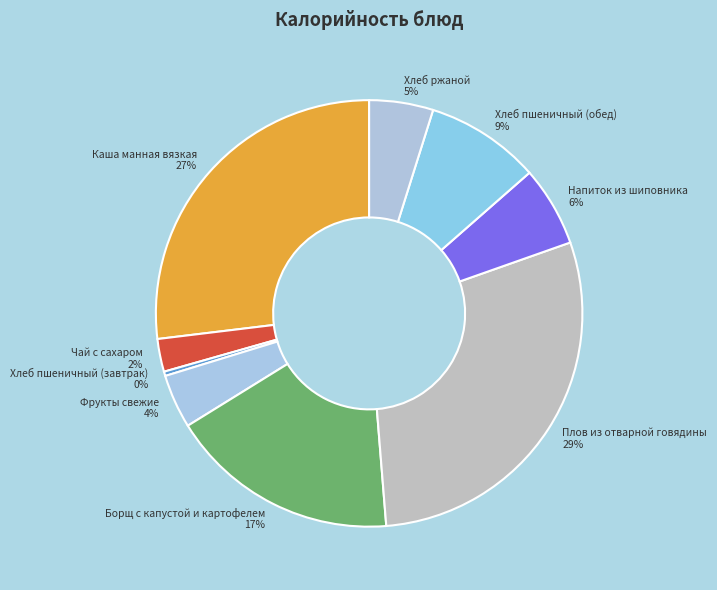

To the nearest percent, what is the difference between the Каша манная вязкая and Хлеб пшеничный (завтрак) slice percentages?

27%